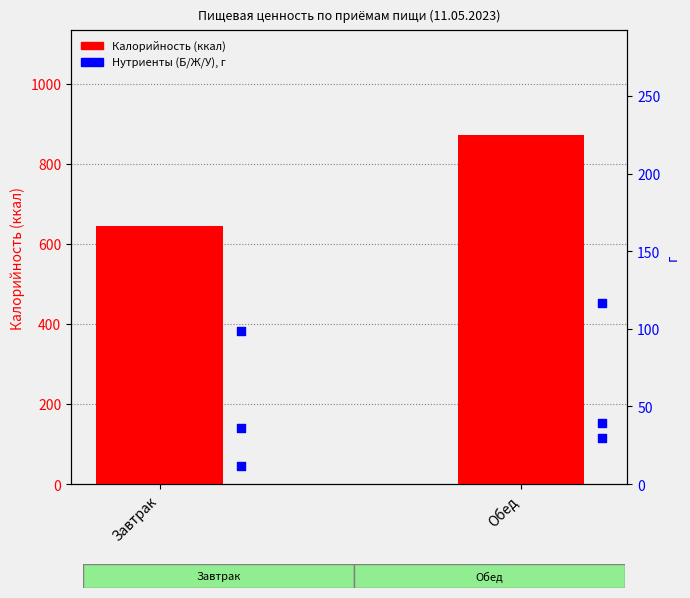

What are all the series names shown in the legend?

Калорийность (ккал), Белки (г), Жиры (г), Углеводы (г)